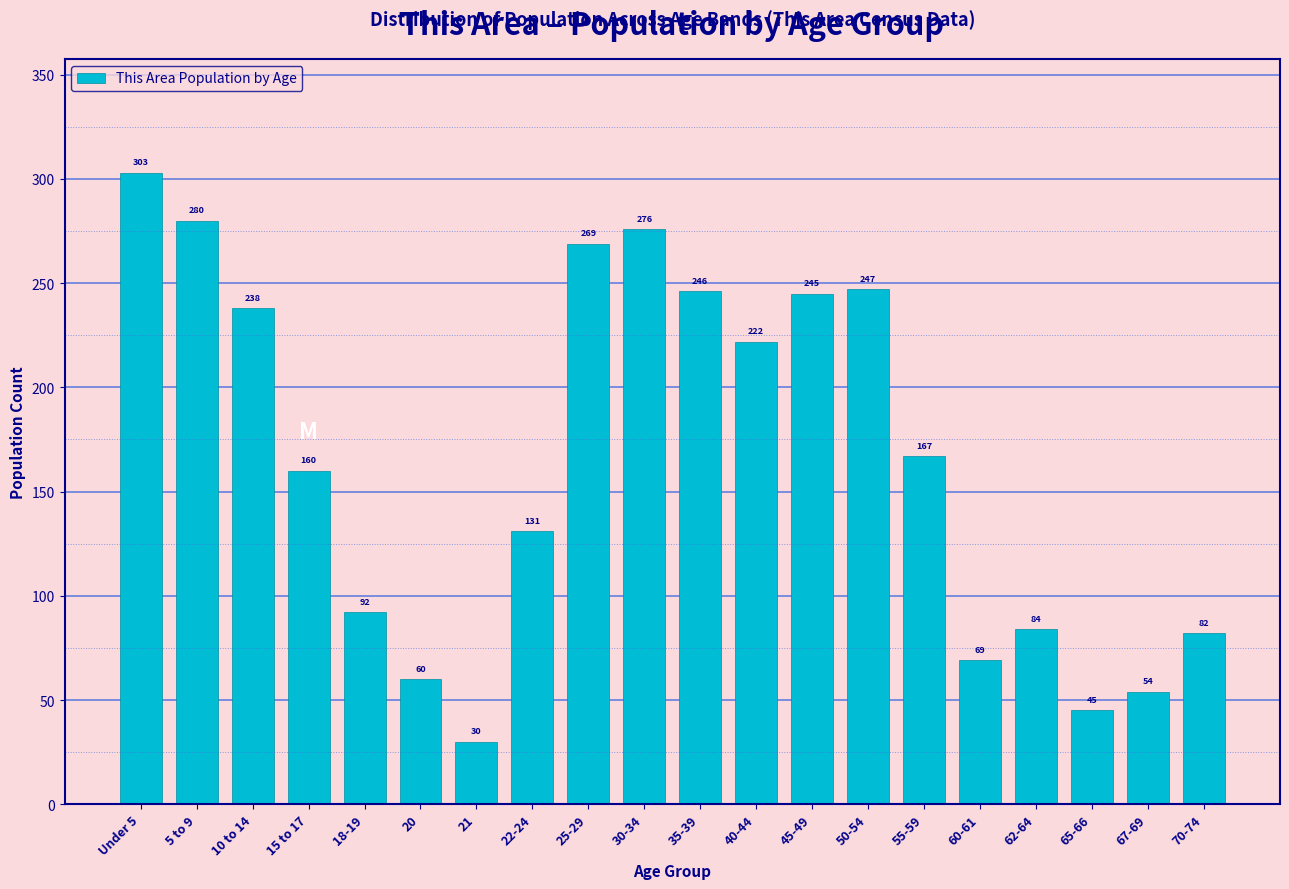

Reading left to right, what are all the values shown in this chart?

303	280	238	160	92	60	30	131	269	276	246	222	245	247	167	69	84	45	54	82